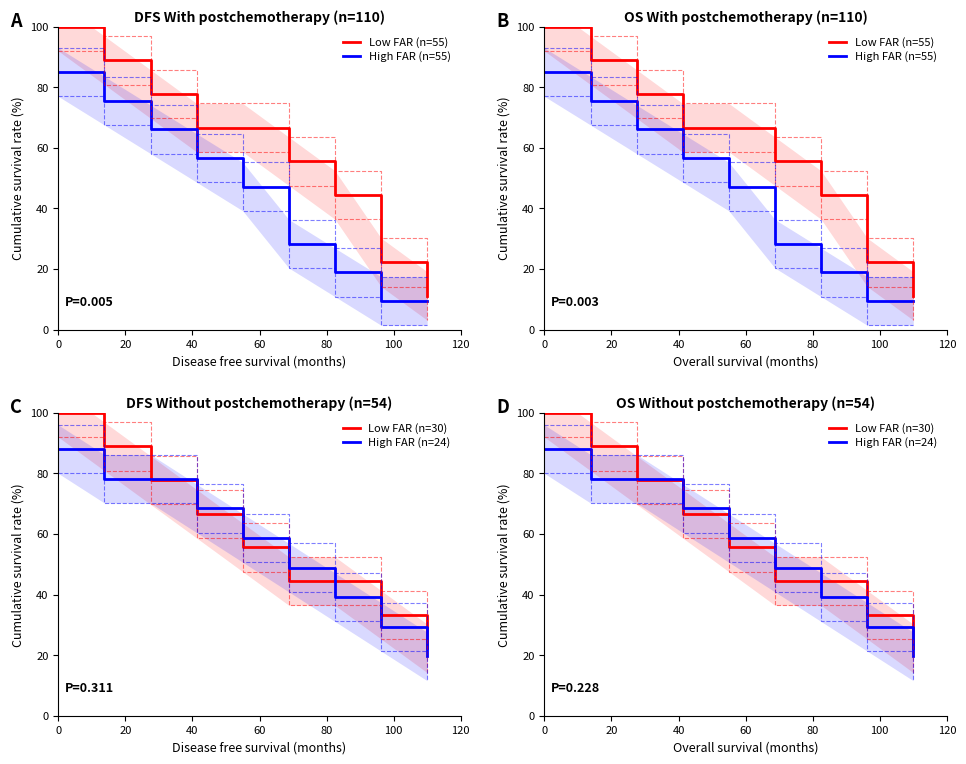

What is the value of the High FAR (n=24) point at the 9th from the left?

19.6